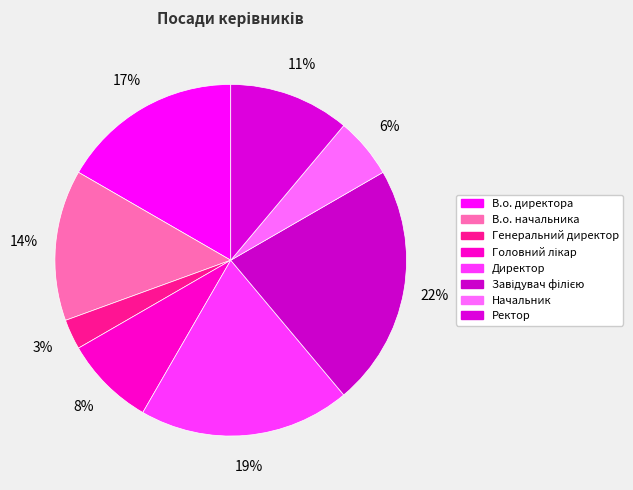

Is there a majority slice in this chart?

No